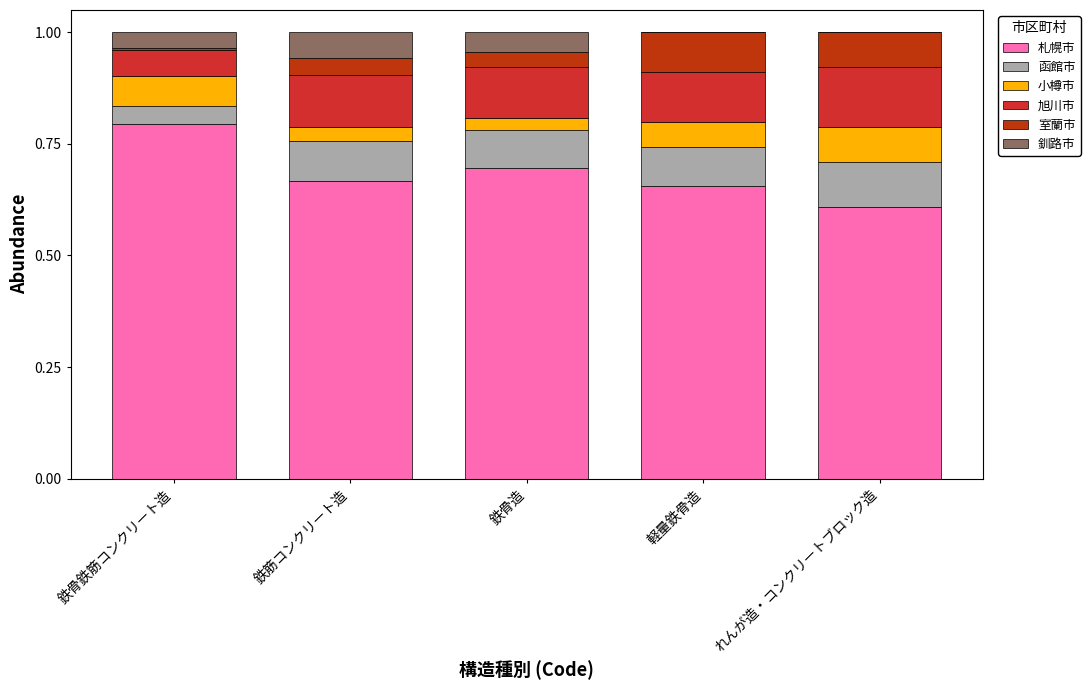

What is the maximum value for 札幌市?

0.8